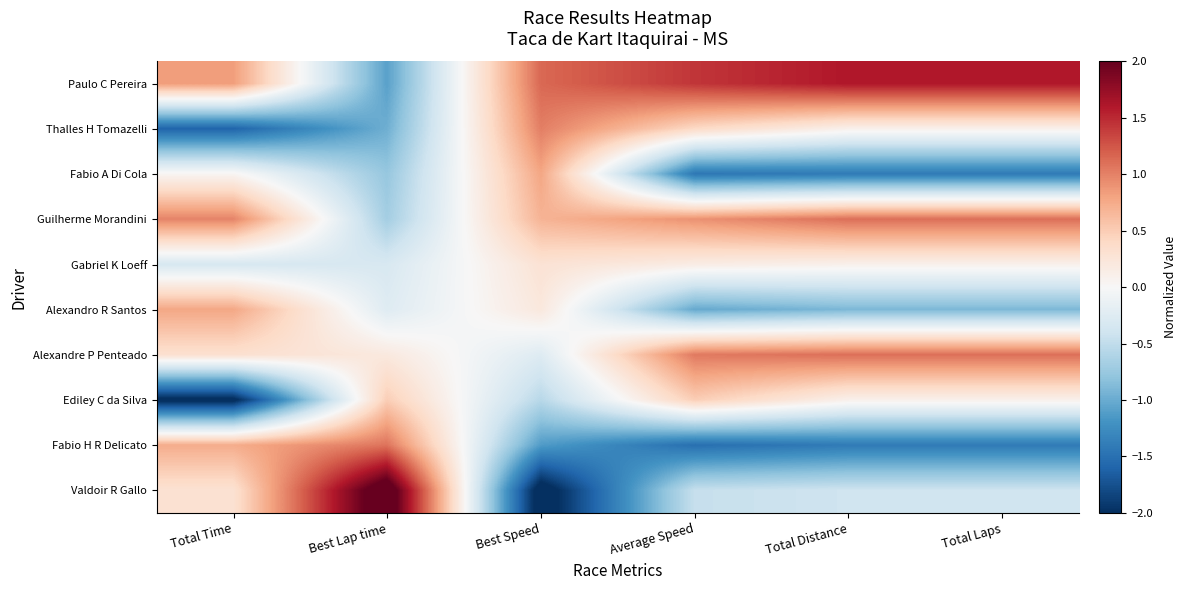

What is the difference between the highest and lowest values at Best Lap time?

3.4